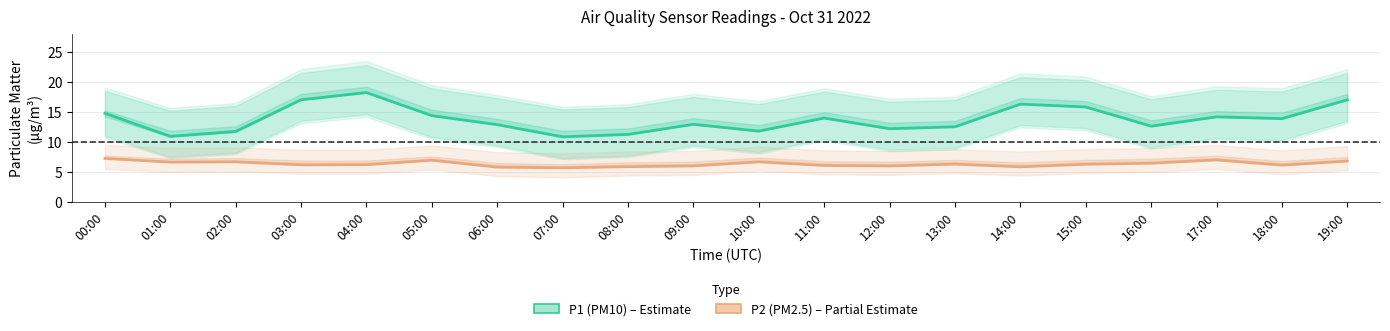

What is the value of the P1 (PM10) point at the 19th from the left?

13.9